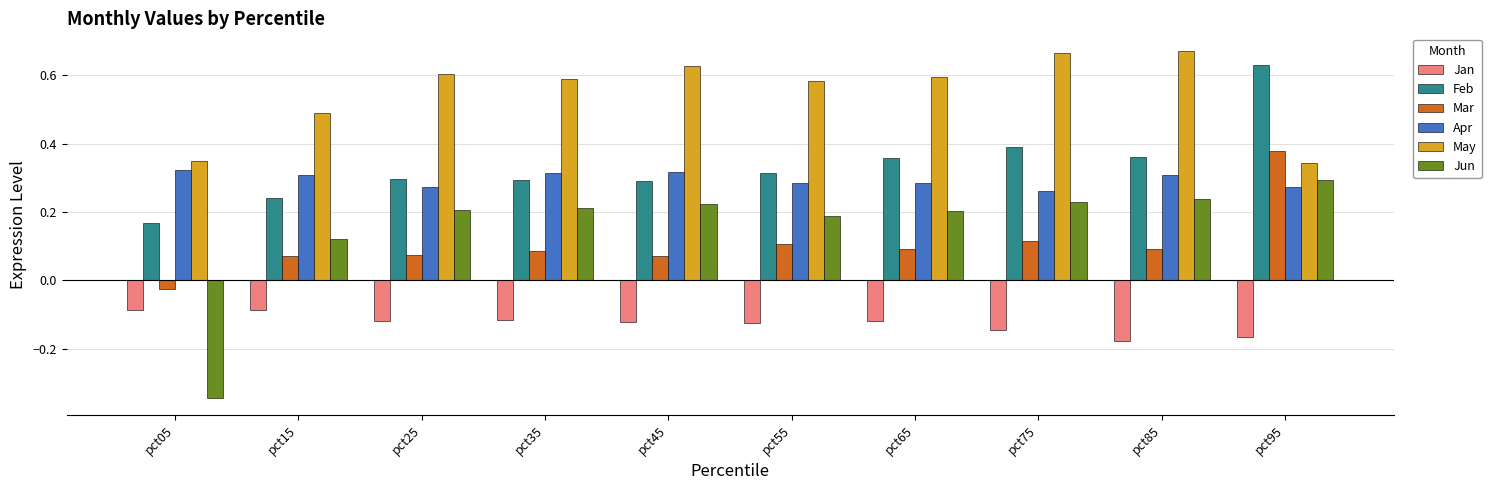

What is the sum of all Jun values?

1.6